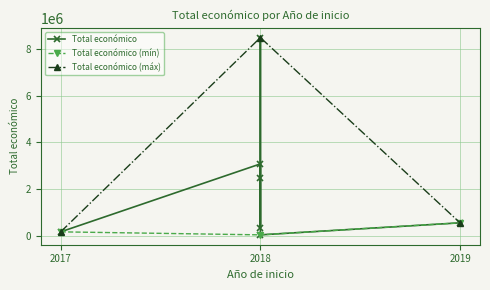

Approximately how many times larger is the value at 2018 compared to 2018?

0.3